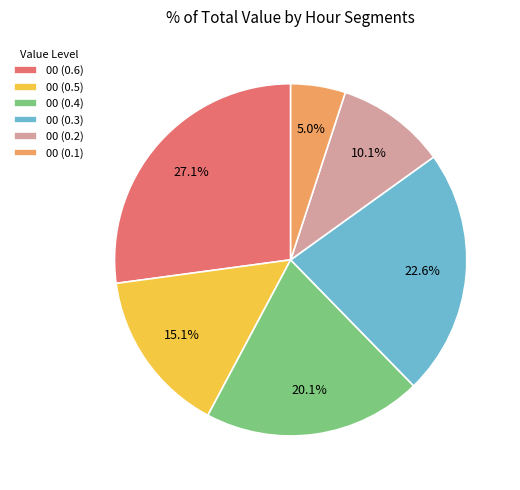

Rank the categories by value from lowest to highest.

00 (0.1), 00 (0.2), 00 (0.5), 00 (0.4), 00 (0.3), 00 (0.6)